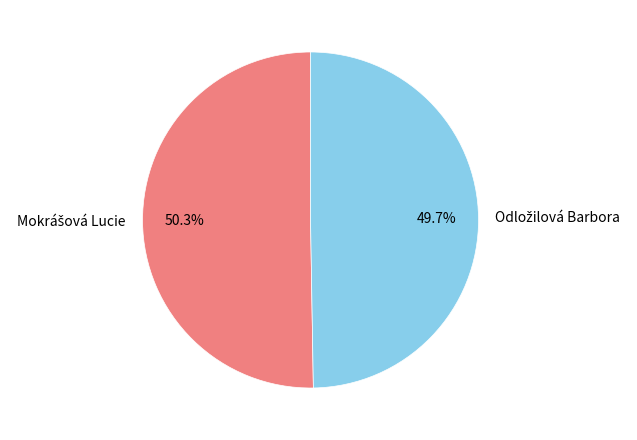

Does any single category account for the majority?

Yes